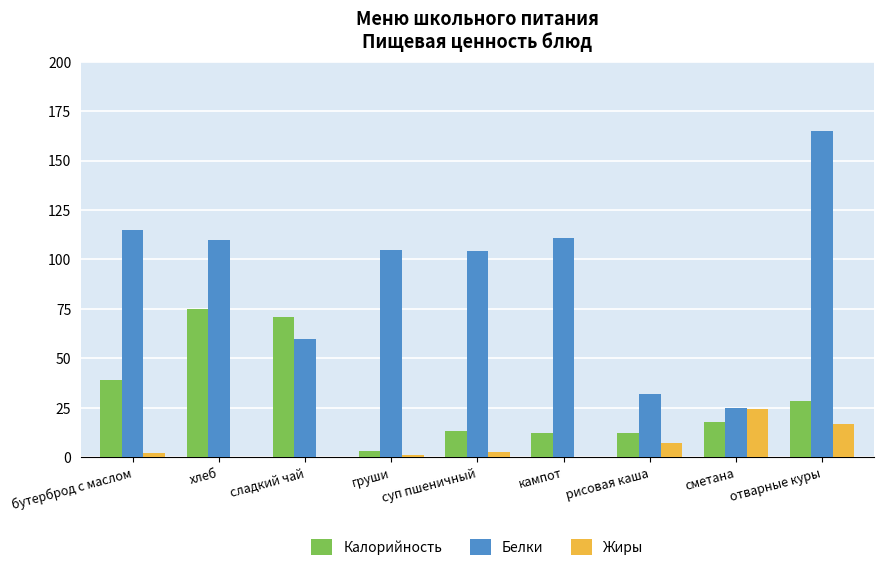

At which label does Белки first exceed 105?

бутерброд с маслом